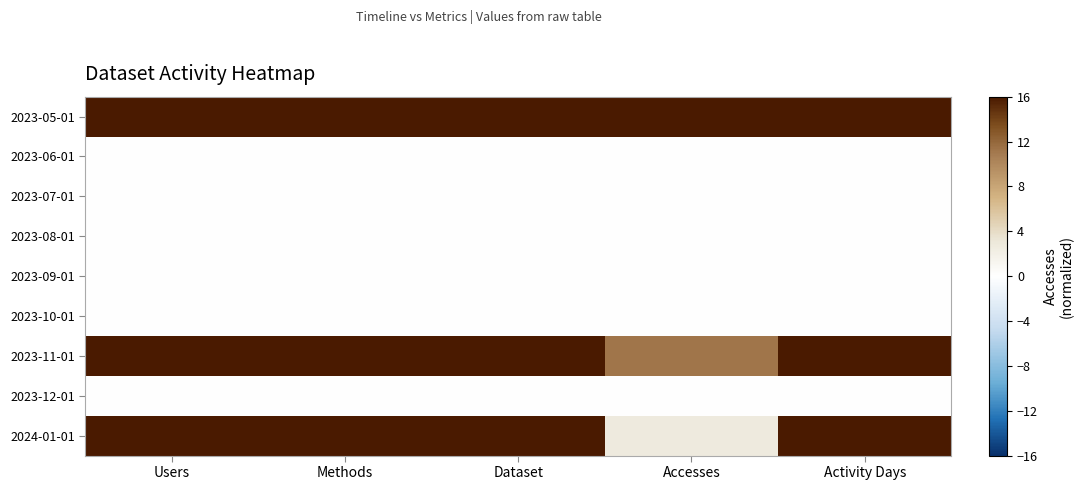

List the series in order of their peak value, highest first.

2023-05-01, 2023-11-01, 2024-01-01, 2023-06-01, 2023-07-01, 2023-08-01, 2023-09-01, 2023-10-01, 2023-12-01